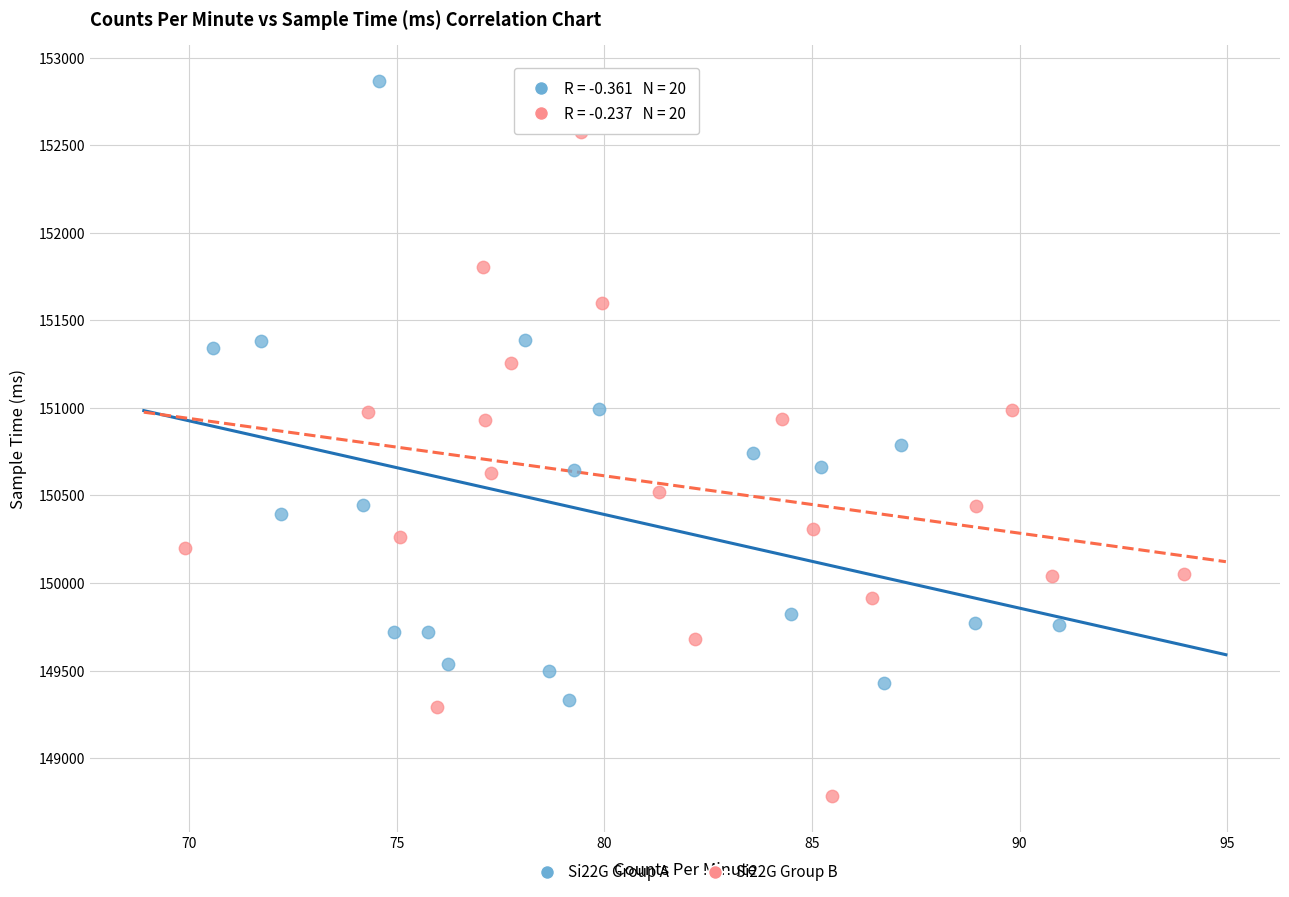

Which series has the widest spread of Y values?

Si22G Group B